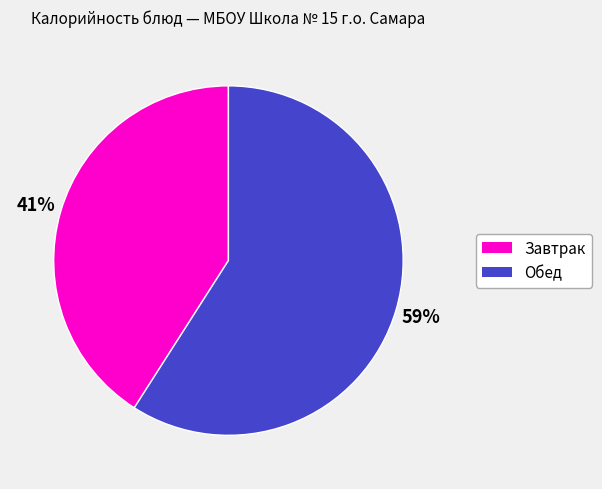

Between Обед and Завтрак, which is larger?

Обед